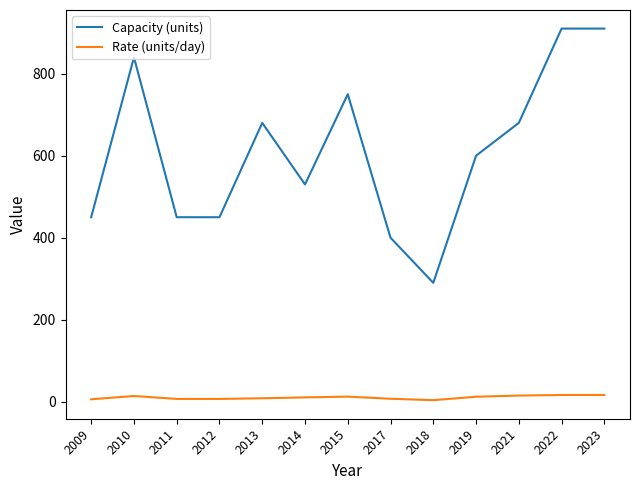

Which series has the largest total across all categories?

Capacity (units)